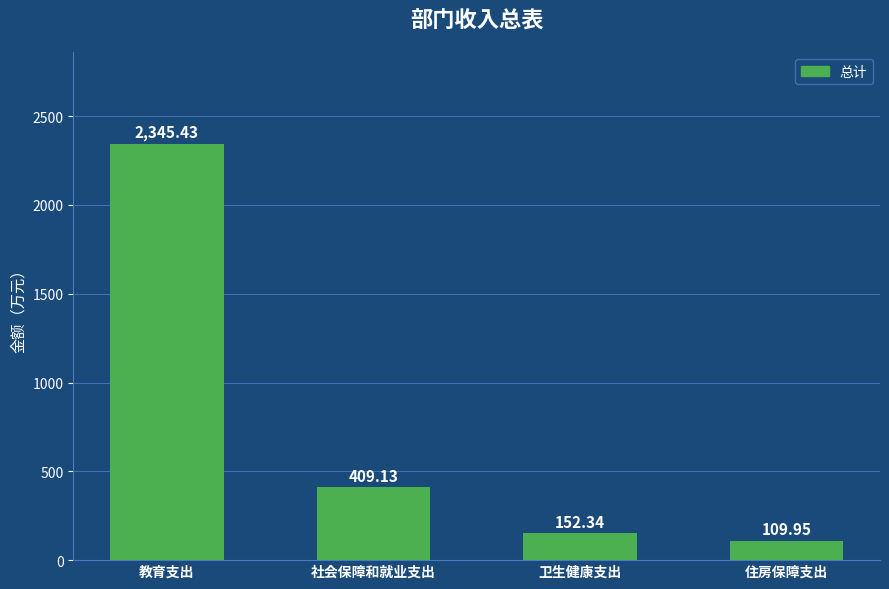

The chart shows a value of 590.6 at 社会保障和就业支出. True or false?

False